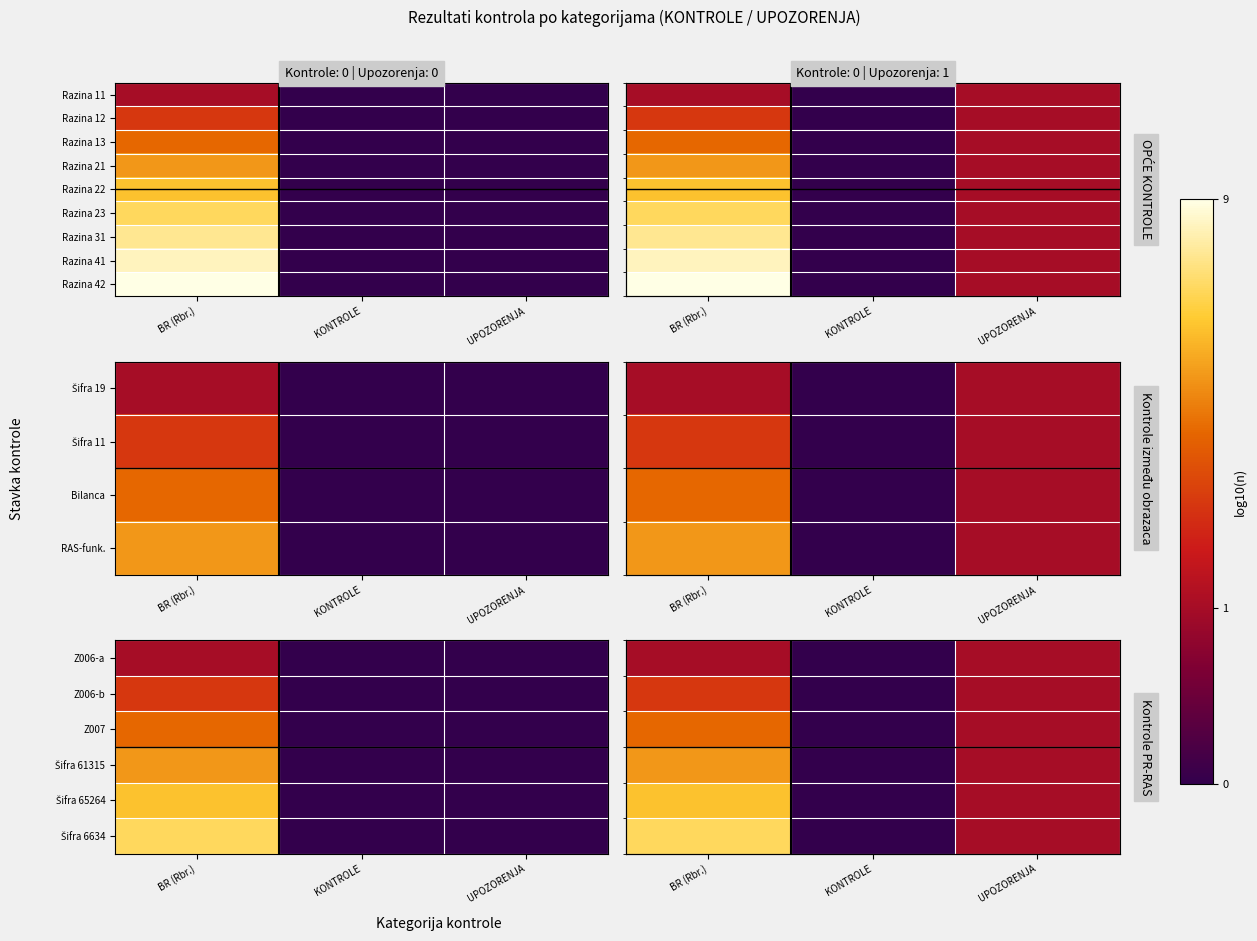

At which category is the sum across all series the highest?

BR (Rbr.)